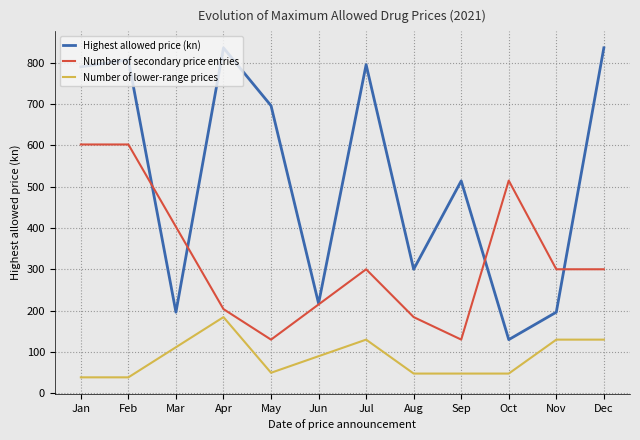

Where does the Highest allowed price (kn) series first go above 696?

Jan